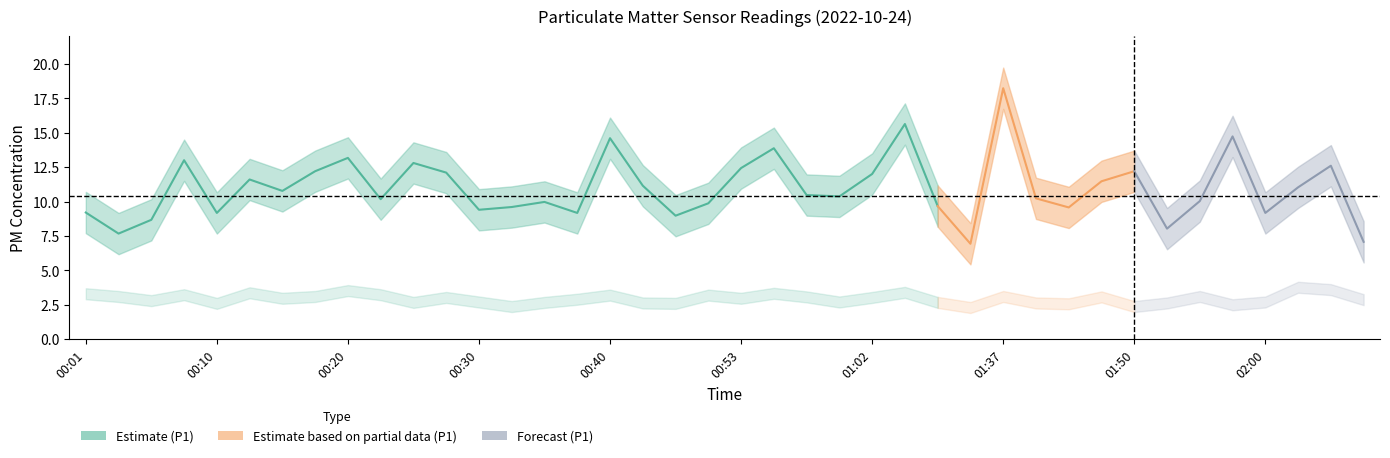

Reading right to left, list all the values displayed in this chart.

P1: 02:10=7.1	02:08=12.6	02:02=11.0	02:00=9.2	01:57=14.7	01:55=10.0	01:52=8.0	01:50=12.2	01:47=11.5	01:45=9.6	01:40=10.2	01:37=18.2	01:34=6.9	01:21=9.7	01:05=15.6	01:02=12.0	01:00=10.4	00:57=10.5	00:55=13.9	00:53=12.4	00:50=9.9	00:48=9.0	00:42=11.2	00:40=14.6	00:37=9.2	00:35=10.0	00:32=9.6	00:30=9.4	00:28=12.1	00:25=12.8	00:23=10.2	00:20=13.2	00:18=12.2	00:15=10.8	00:13=11.6	00:10=9.2	00:08=13.0	00:06=8.7	00:03=7.7	00:01=9.2
P2: 02:10=2.9	02:08=3.6	02:02=3.8	02:00=2.7	01:57=2.5	01:55=3.1	01:52=2.6	01:50=2.4	01:47=3.1	01:45=2.6	01:40=2.6	01:37=3.1	01:34=2.3	01:21=2.7	01:05=3.4	01:02=3.0	01:00=2.7	00:57=3.1	00:55=3.3	00:53=3.0	00:50=3.2	00:48=2.6	00:42=2.6	00:40=3.2	00:37=2.9	00:35=2.7	00:32=2.4	00:30=2.7	00:28=3.0	00:25=2.7	00:23=3.2	00:20=3.5	00:18=3.1	00:15=3.0	00:13=3.4	00:10=2.6	00:08=3.2	00:06=2.8	00:03=3.1	00:01=3.3